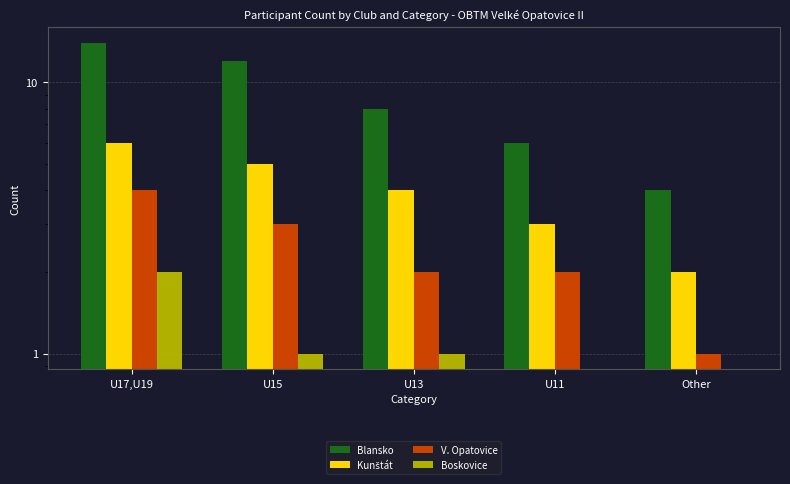

What is the approximate value of Blansko at U17,U19?

14